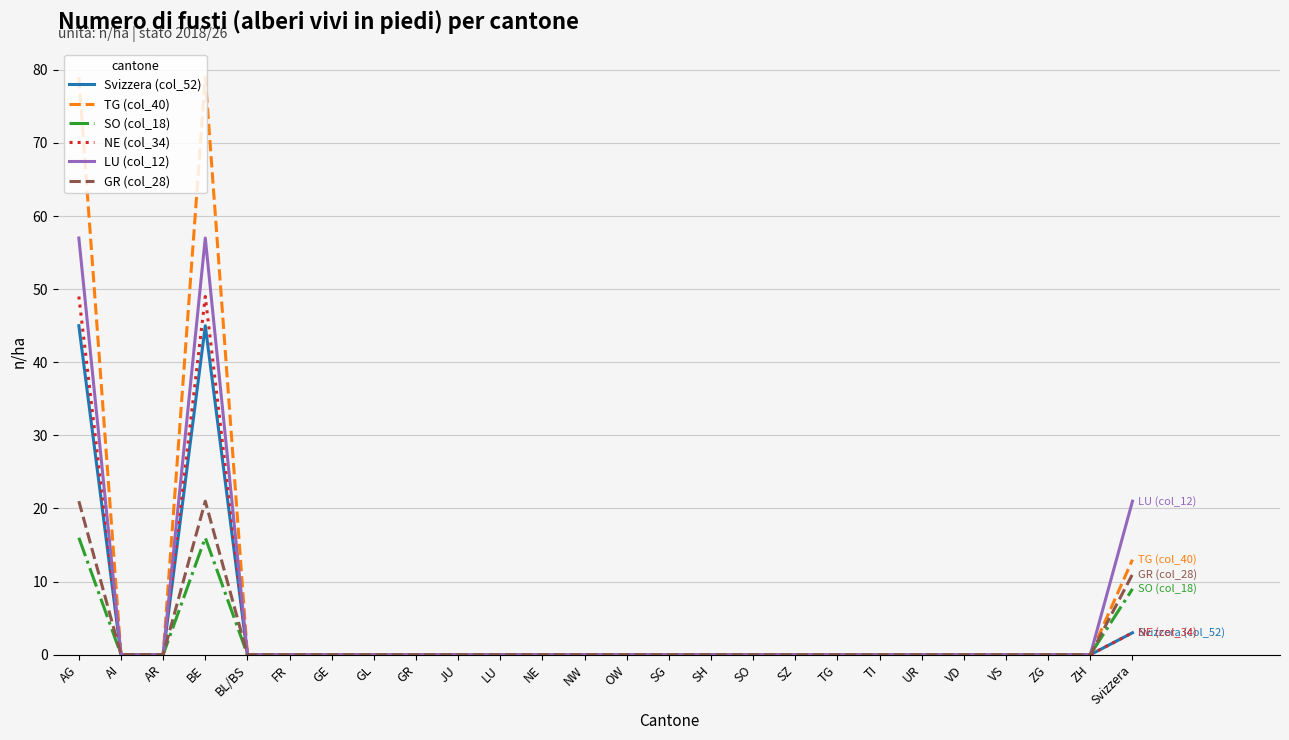

Which series has the largest total across all categories?

TG (col_40)